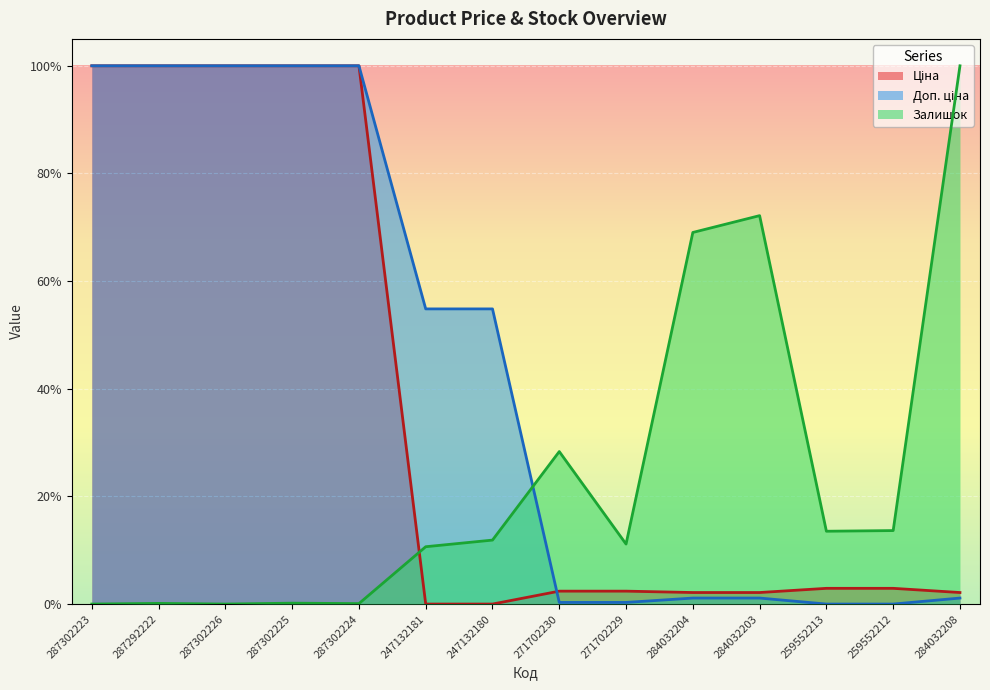

Rank the series by their average value, from highest to lowest.

Доп. ціна, Ціна, Залишок